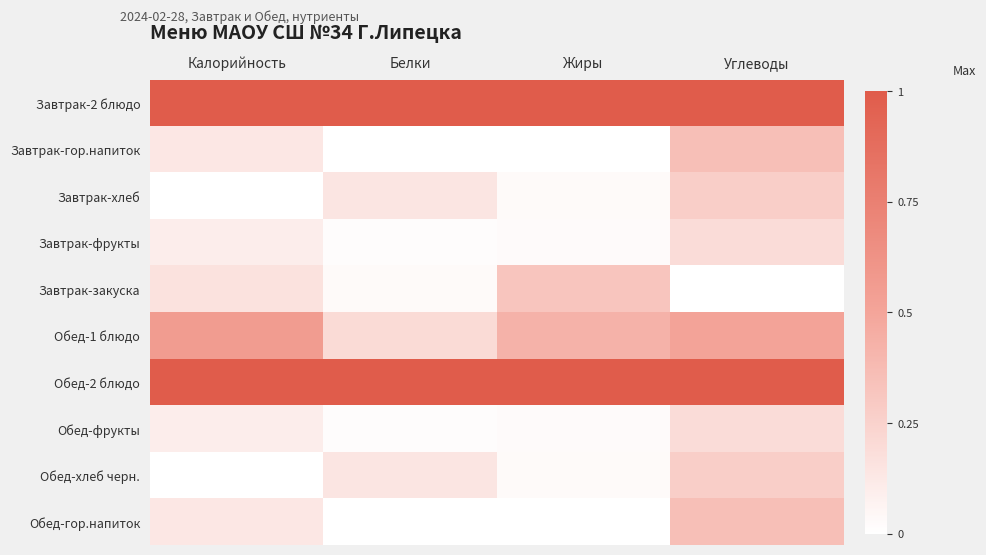

Count the number of data series in this chart.

10